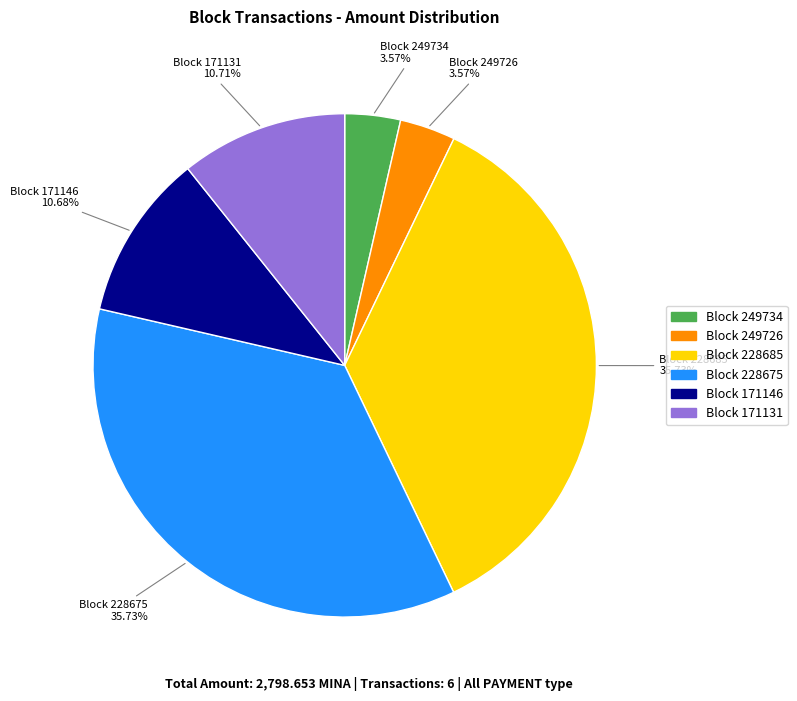

Is there a majority slice in this chart?

No